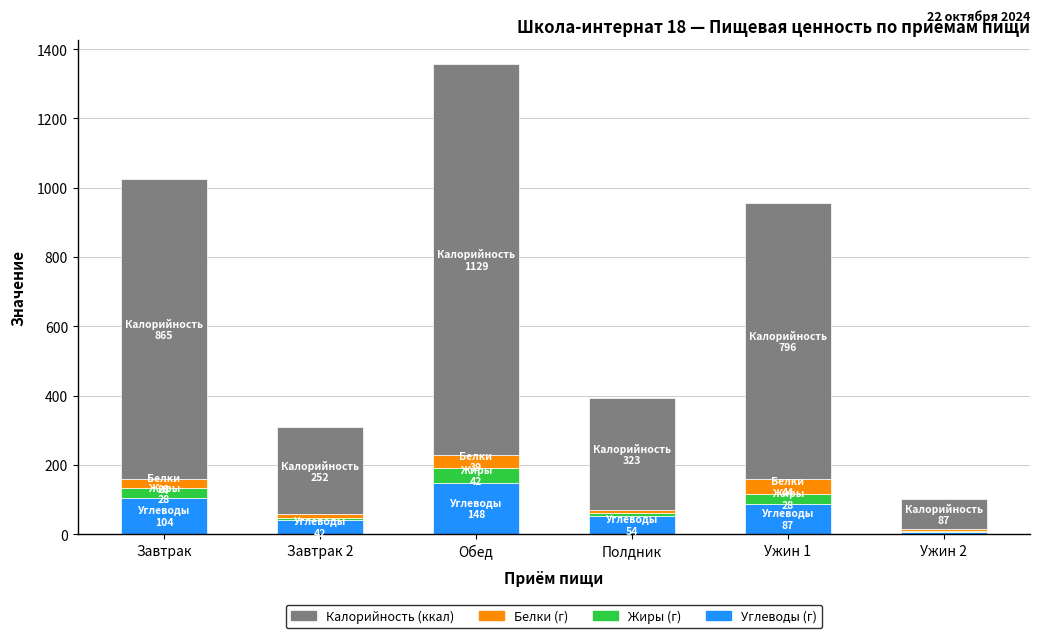

Does the chart contain stacked bars?

Yes